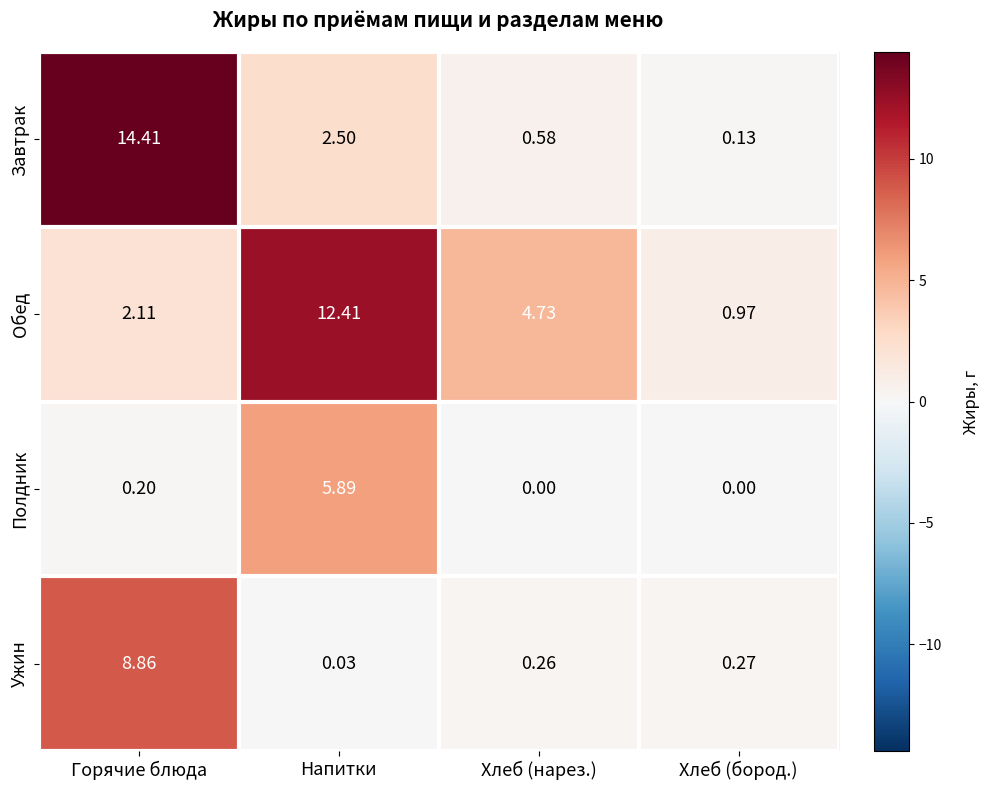

At which label does Ужин reach its minimum?

Напитки